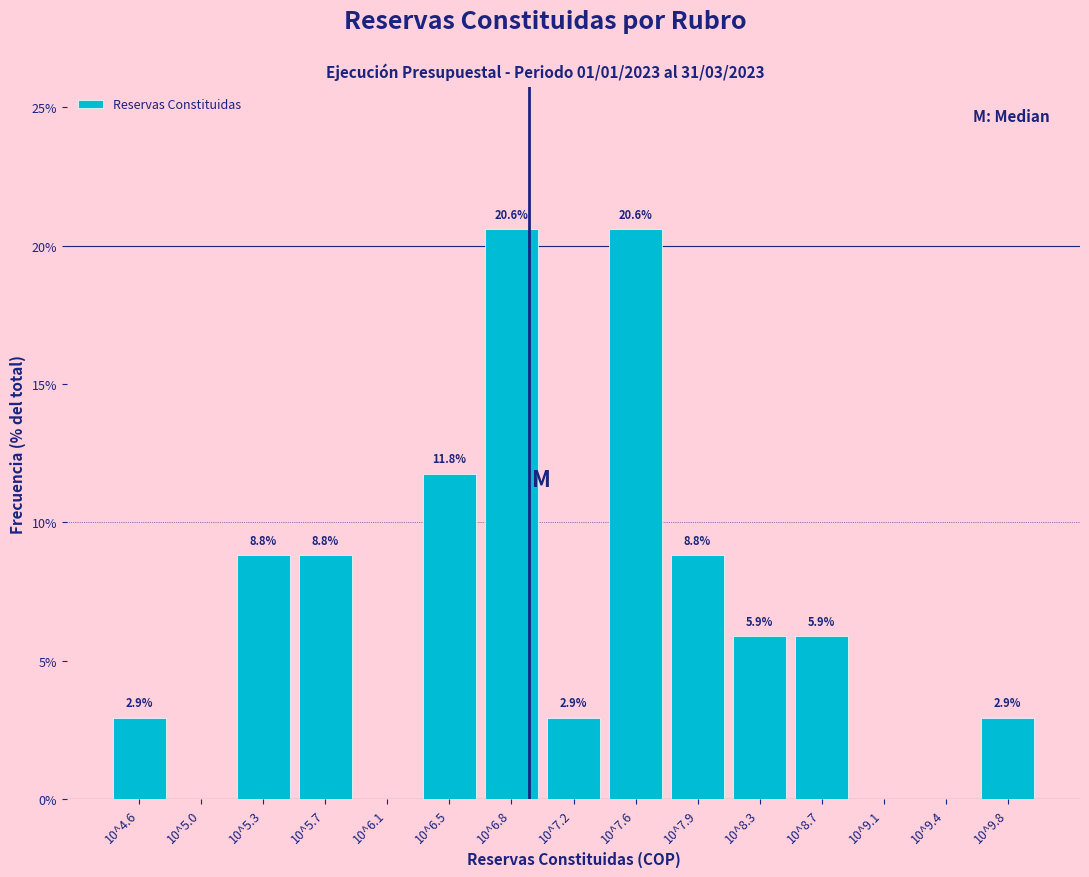

Reading right to left, list all the values displayed in this chart.

10^9.8=2.9	10^9.4=0.0	10^9.1=0.0	10^8.7=5.9	10^8.3=5.9	10^7.9=8.8	10^7.6=20.6	10^7.2=2.9	10^6.8=20.6	10^6.5=11.8	10^6.1=0.0	10^5.7=8.8	10^5.3=8.8	10^5.0=0.0	10^4.6=2.9